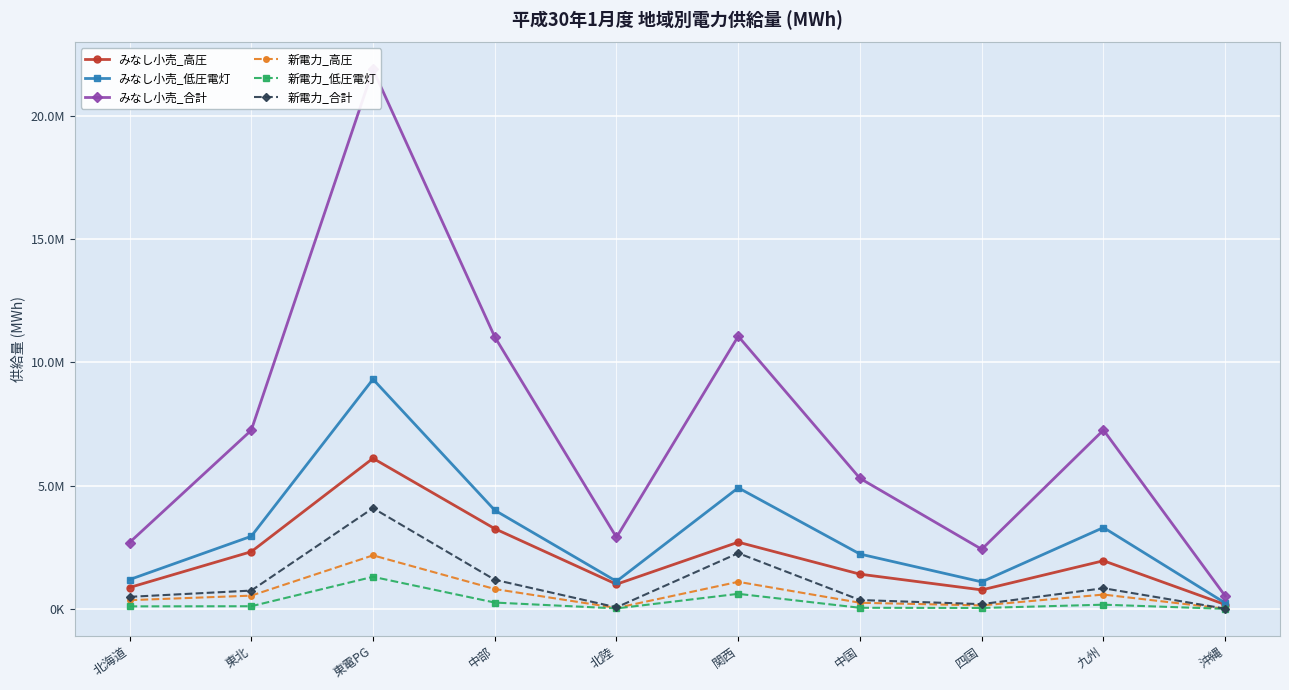

Reading left to right, list all the values displayed in this chart.

みなし小売_高圧: 865640.0	2318778.0	6107975.0	3253530.0	998723.0	2705848.0	1407664.0	768754.0	1952067.0	174345.0
みなし小売_低圧電灯: 1186789.0	2943978.0	9318256.0	4002105.0	1116212.0	4912131.0	2223709.0	1094554.0	3299522.0	236742.0
みなし小売_合計: 2691633.0	7245539.0	21887561.0	11036756.0	2901550.0	11060643.0	5295326.0	2418001.0	7255677.0	522057.0
新電力_高圧: 352139.2	536425.8	2171267.2	805130.5	37479.0	1097101.1	247259.2	139548.6	580038.0	6644.0
新電力_低圧電灯: 100987.2	106363.1	1300306.8	255617.8	17540.9	609300.2	43442.5	35960.1	169163.0	0.0
新電力_合計: 486981.8	741679.6	4087324.1	1181191.4	61079.0	2259802.2	358261.8	191629.3	836671.5	8172.0